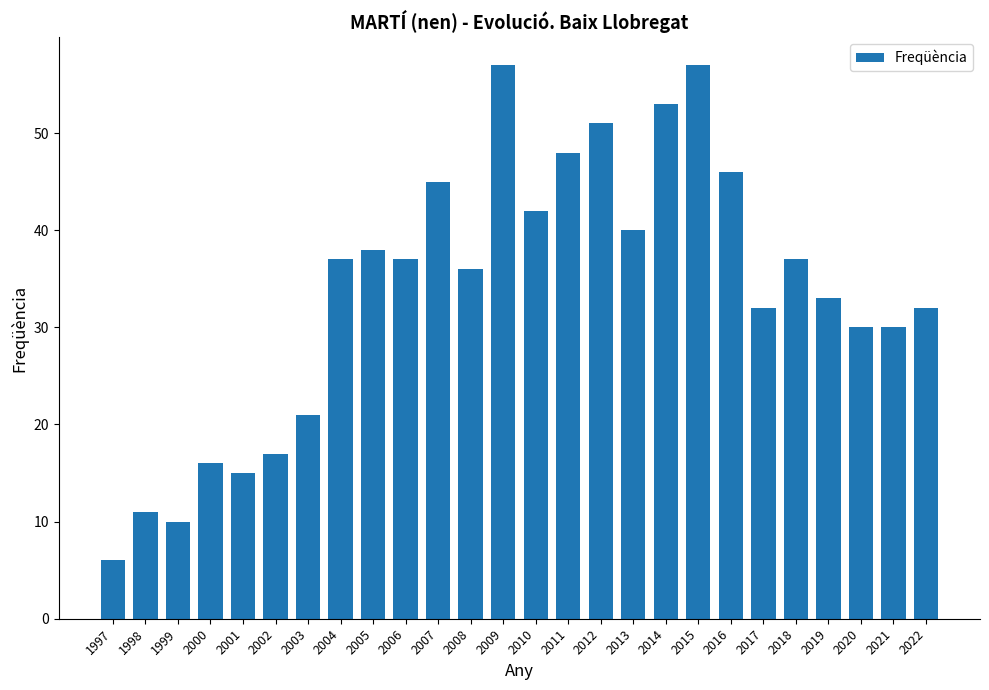

How many categories are shown in the chart?

26